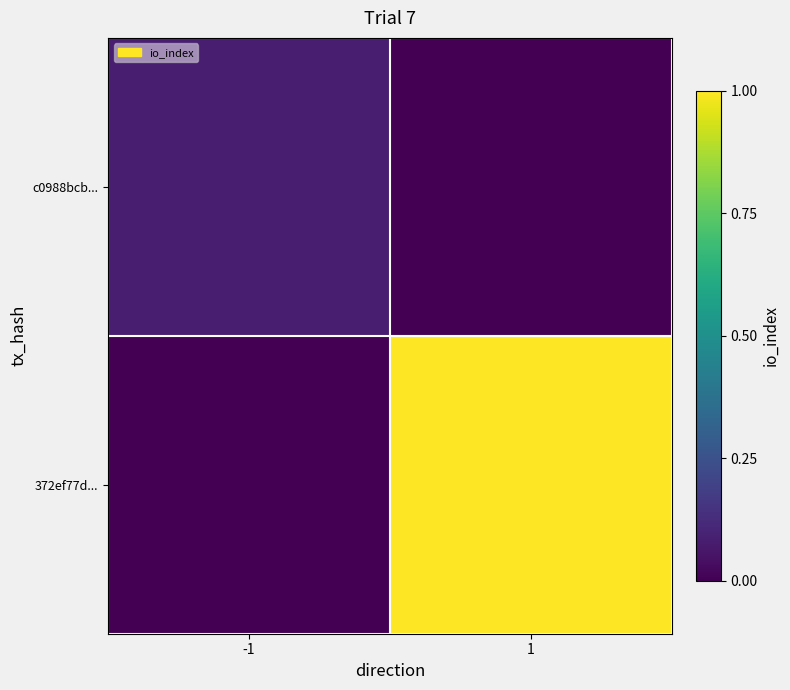

Which series changed the most between -1 and 1?

372ef77d...